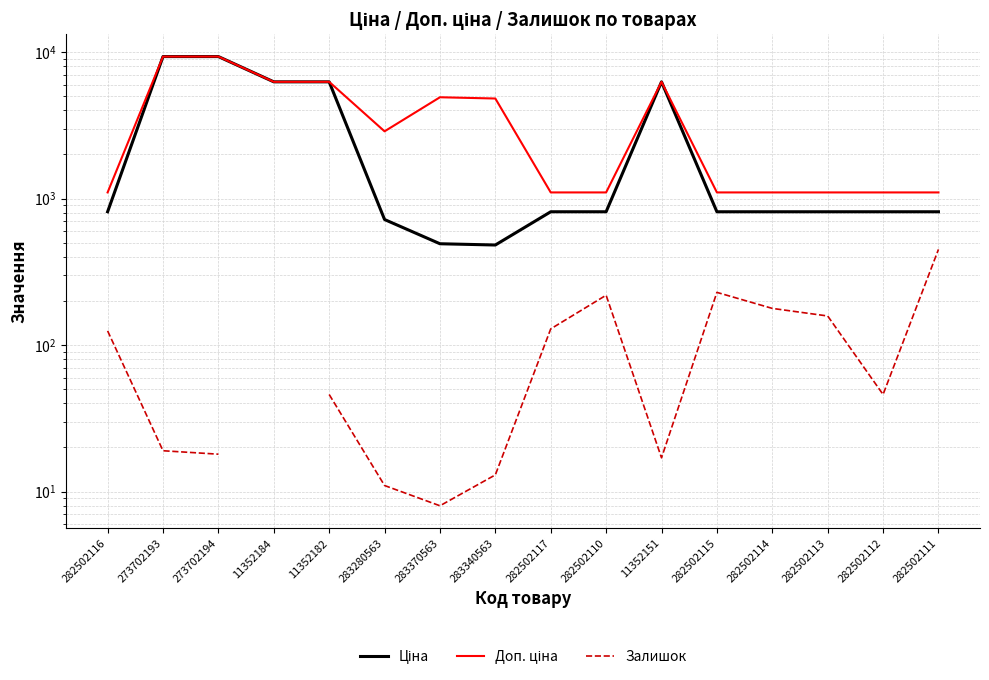

What is the difference between the maximum and minimum values in the Ціна series?

8839.2